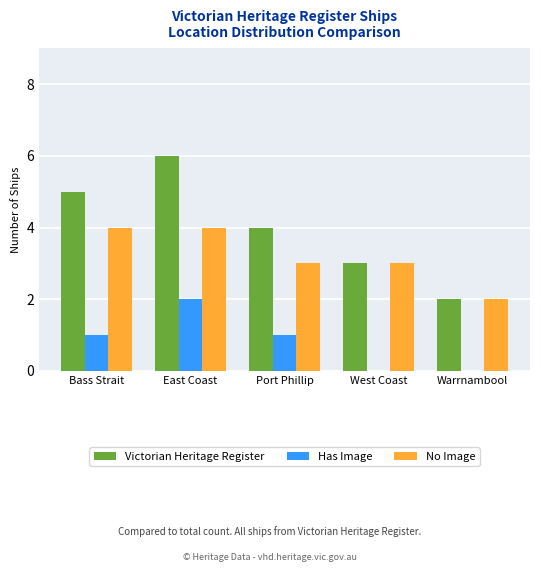

Is it true that No Image equals 3 at Port Phillip?

True